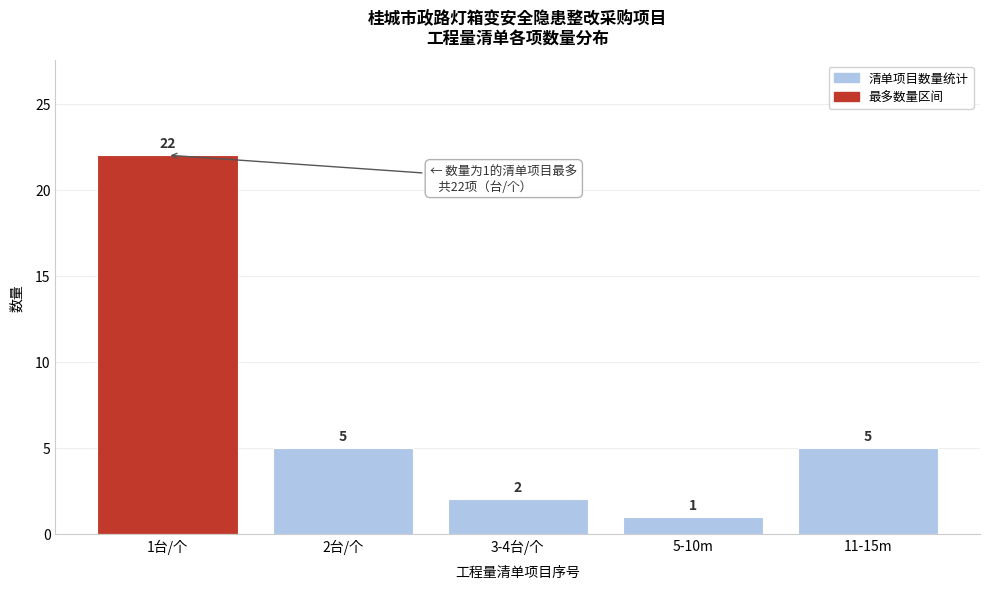

Reading left to right, extract all data points from this chart.

22	5	2	1	5